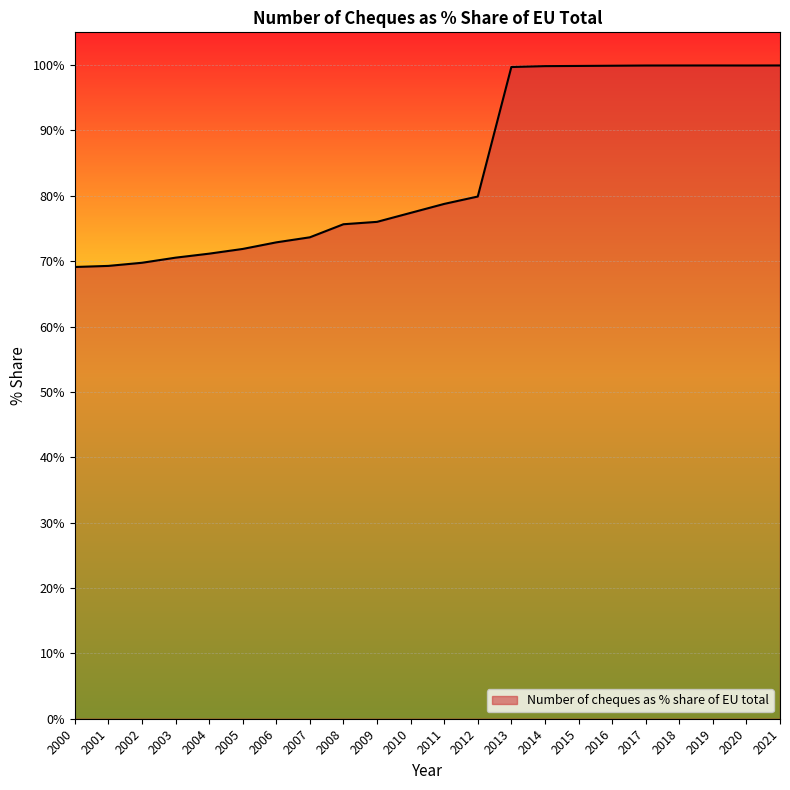

What is the difference between the maximum and minimum values?

30.8